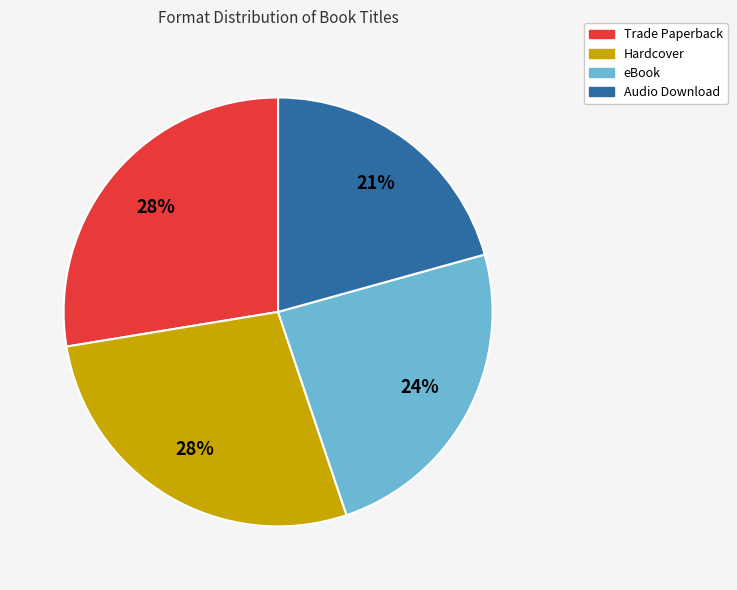

To the nearest percent, what portion does eBook represent?

24%